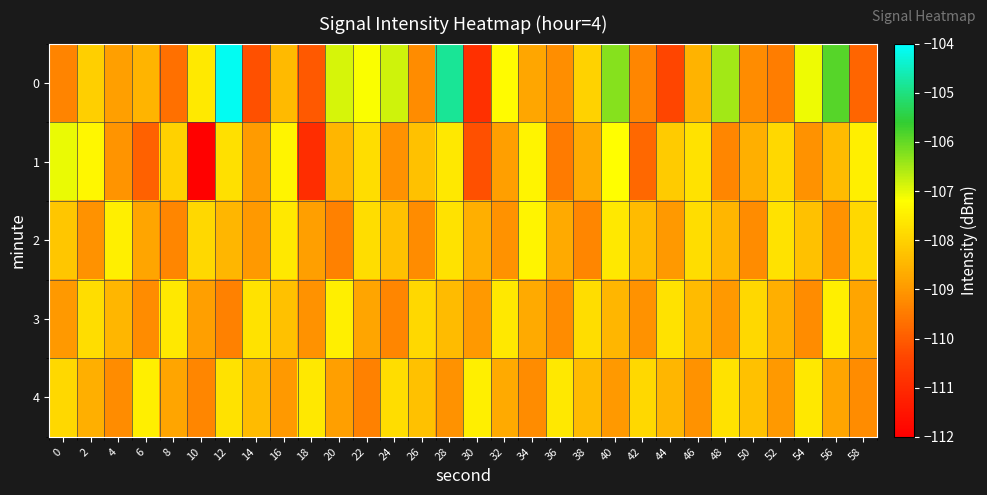

Which category has the lowest value across all series?

10